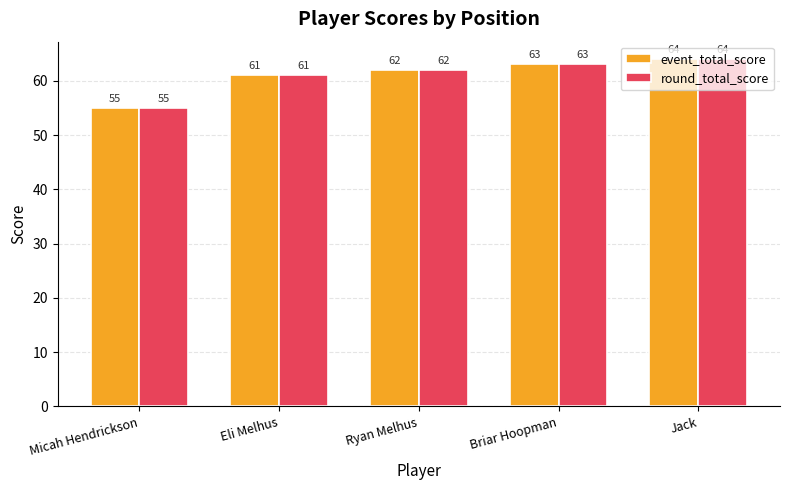

What is the highest value of the event_total_score series?

64